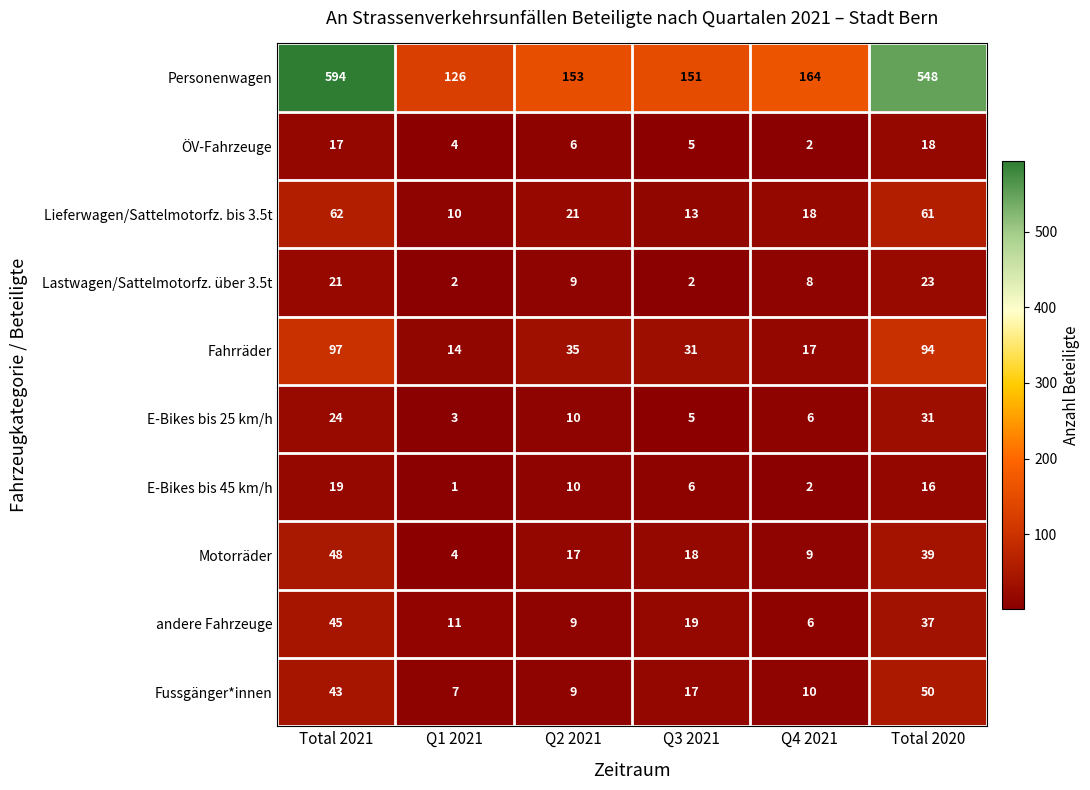

Count the Motorräder values in the range 9 to 39.

4